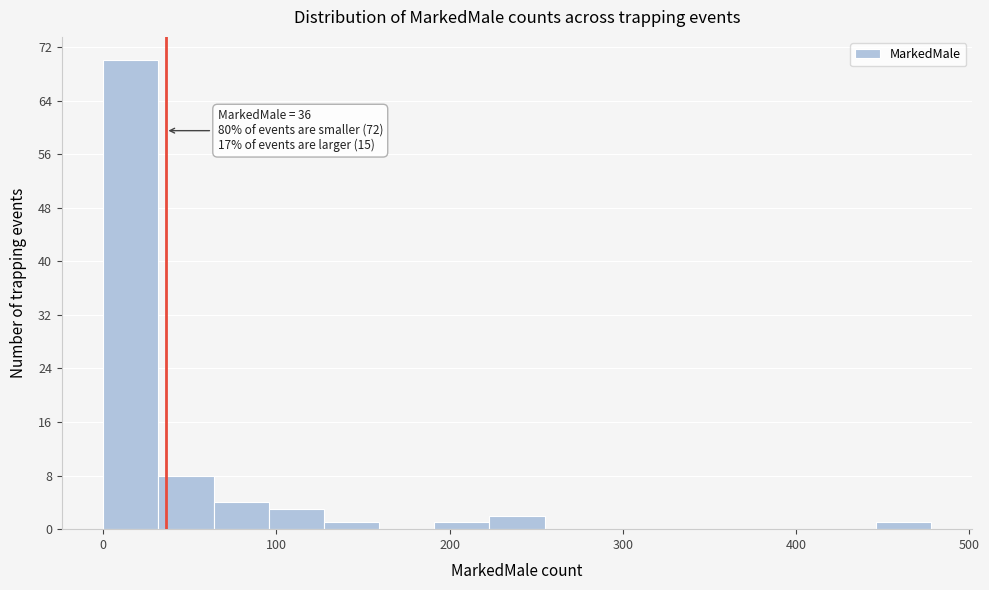

Around what value on the x-axis is the tallest bar? Give the approximate position of its centre, as read against the axis.

20